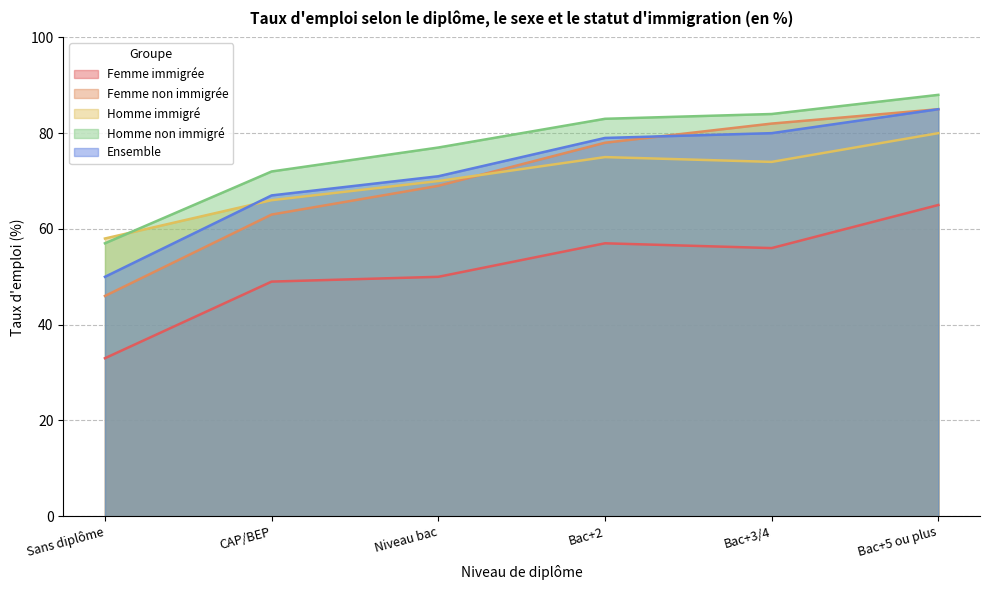

At which category is the sum across all series the highest?

Bac+5 ou plus